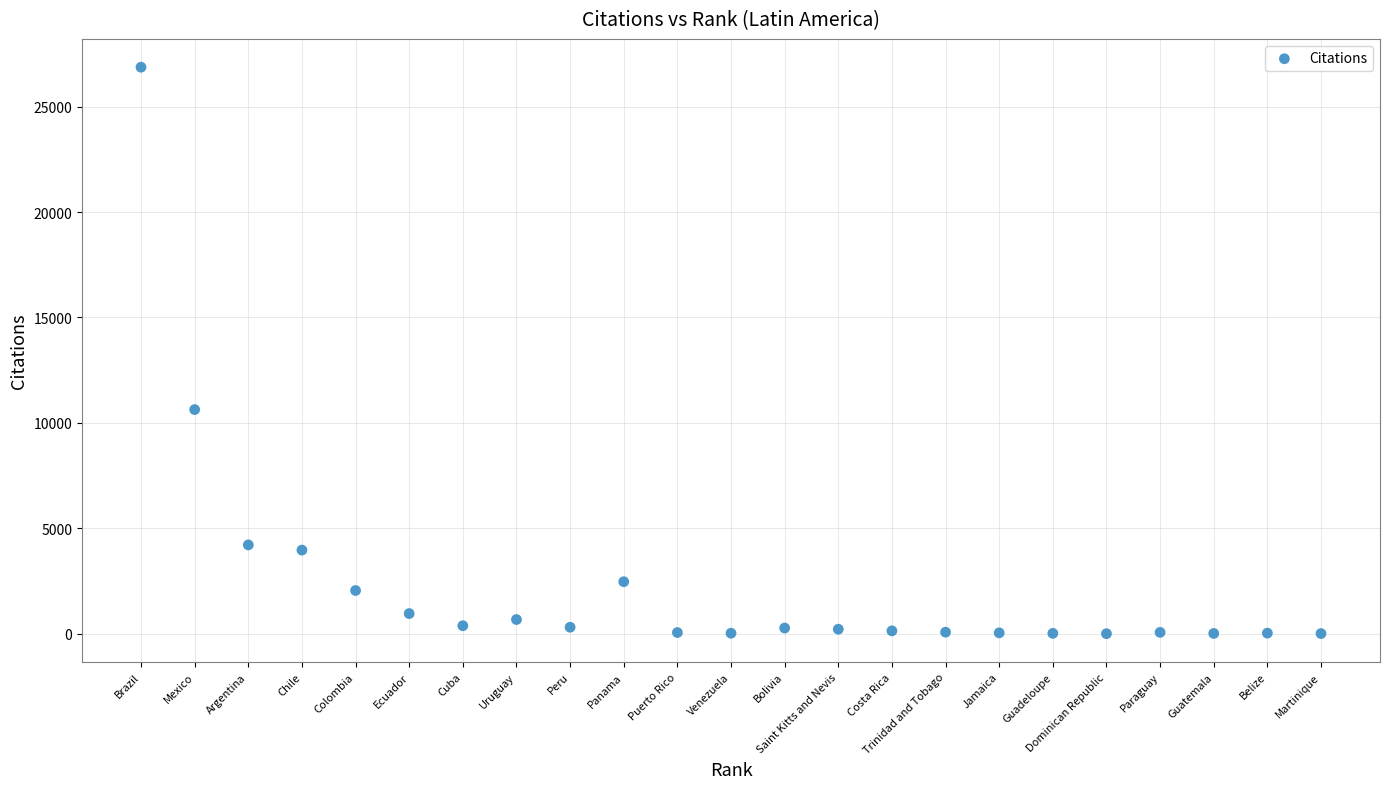

What is the range of Y values (max minus min)?

26871